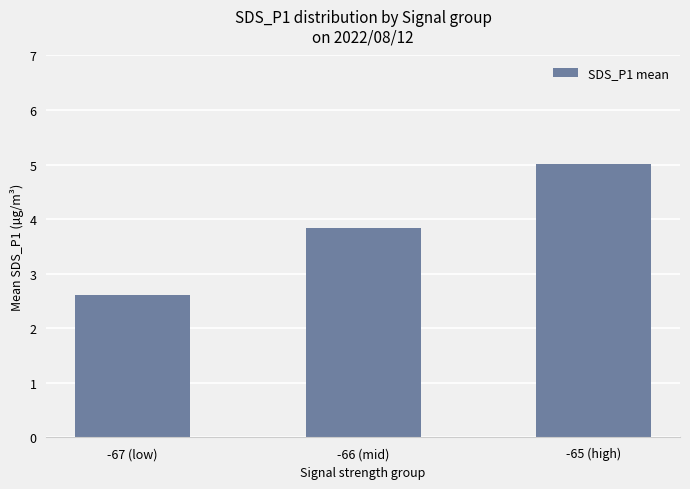

How many values exceed 3?

2